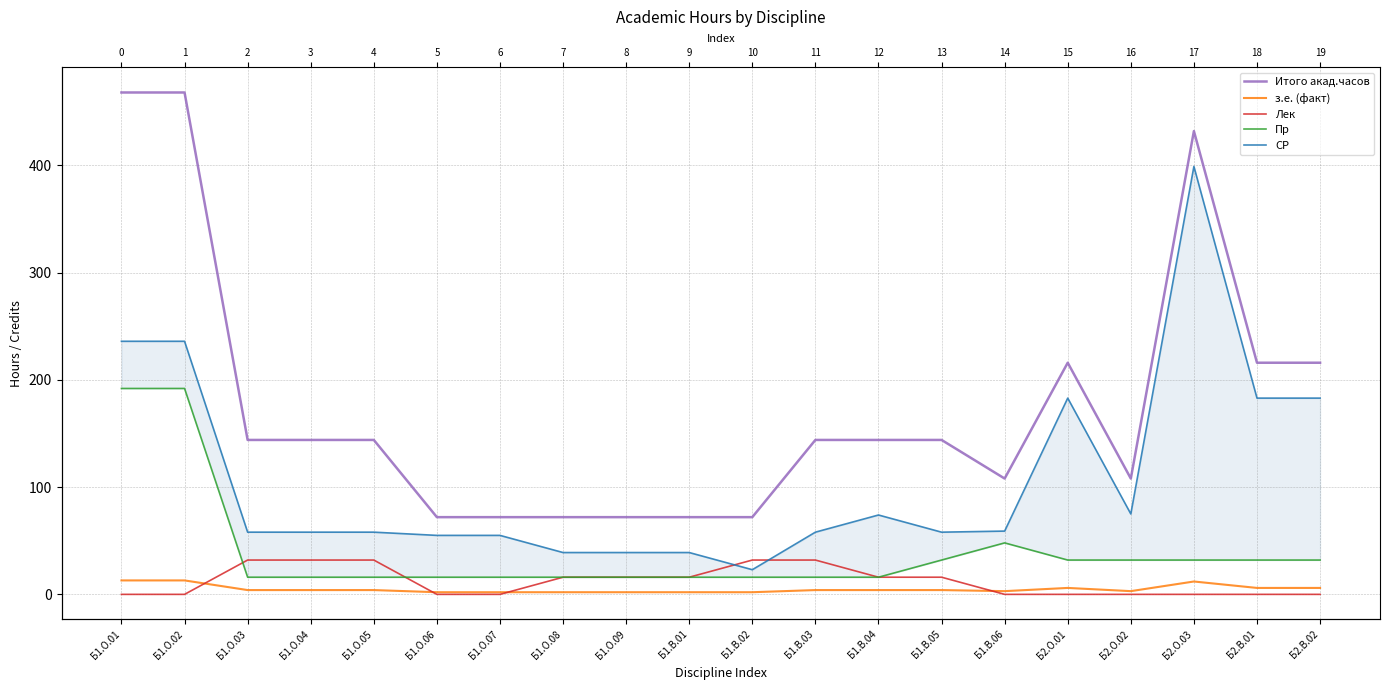

What is the difference between the highest and lowest values at Б1.В.02?

70